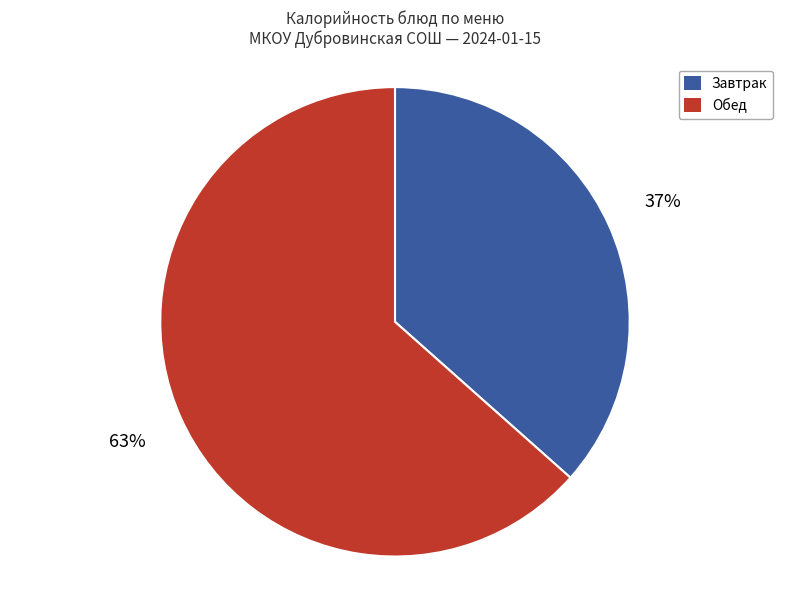

Is there any slice that represents more than half of the pie?

Yes